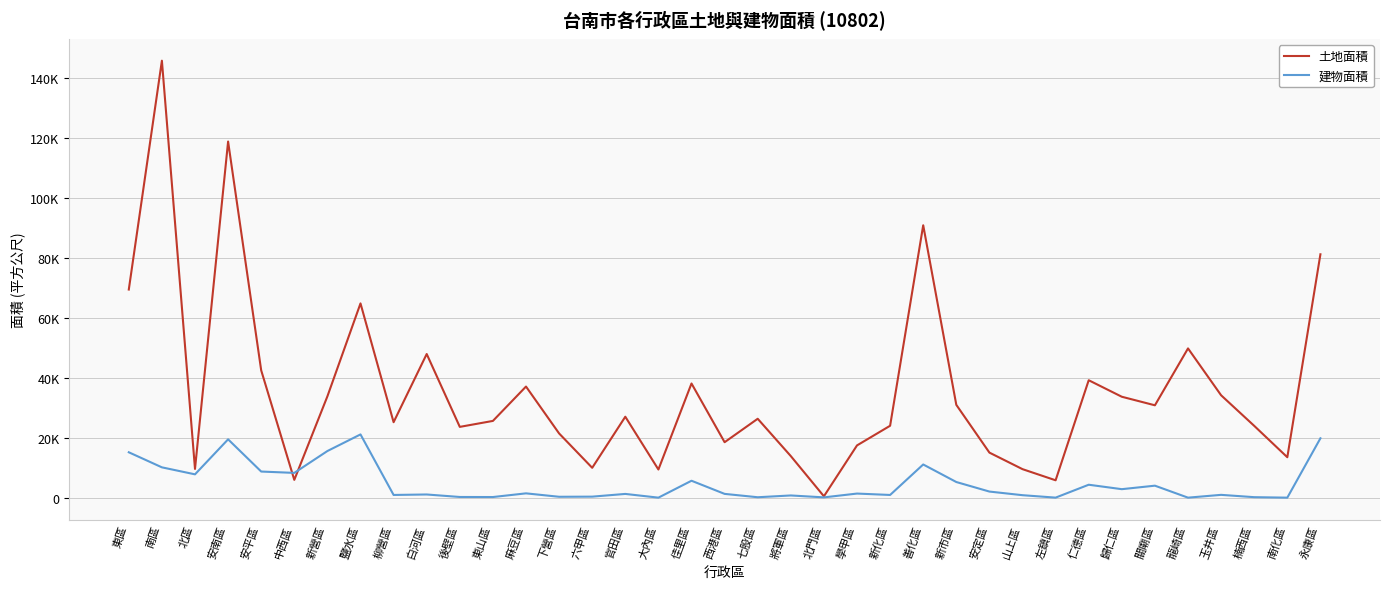

Does the chart have visible grid lines?

Yes